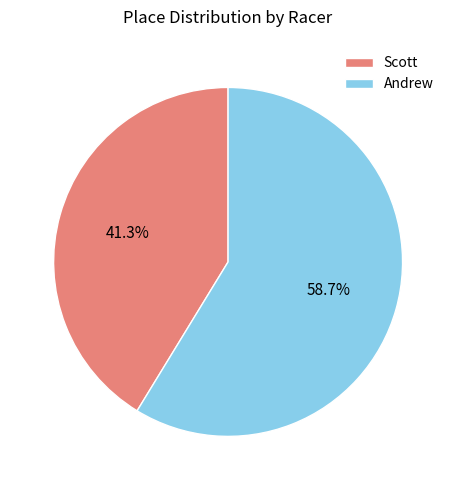

Is it true that Scott is 41% of the pie?

True